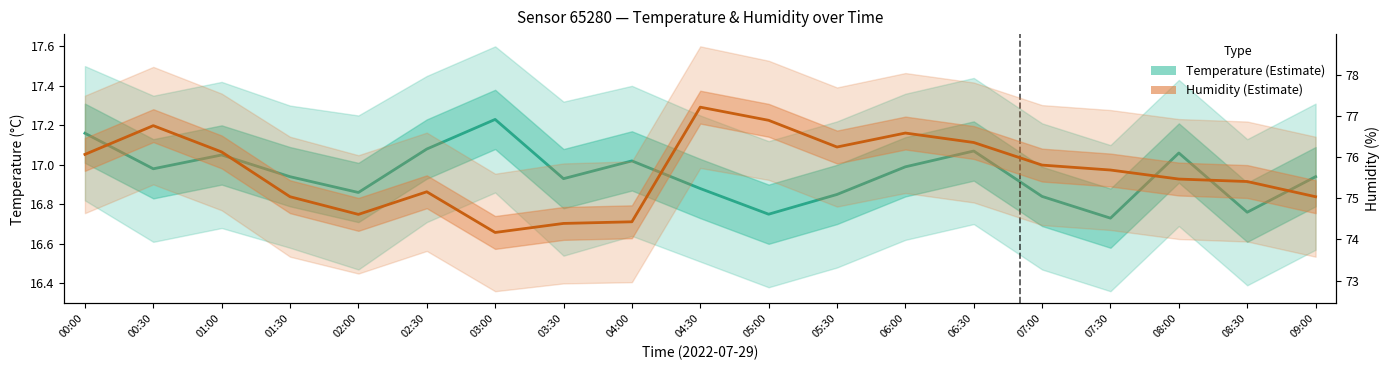

Between 06:00 and 09:00, which series saw the biggest shift?

Humidity estimate